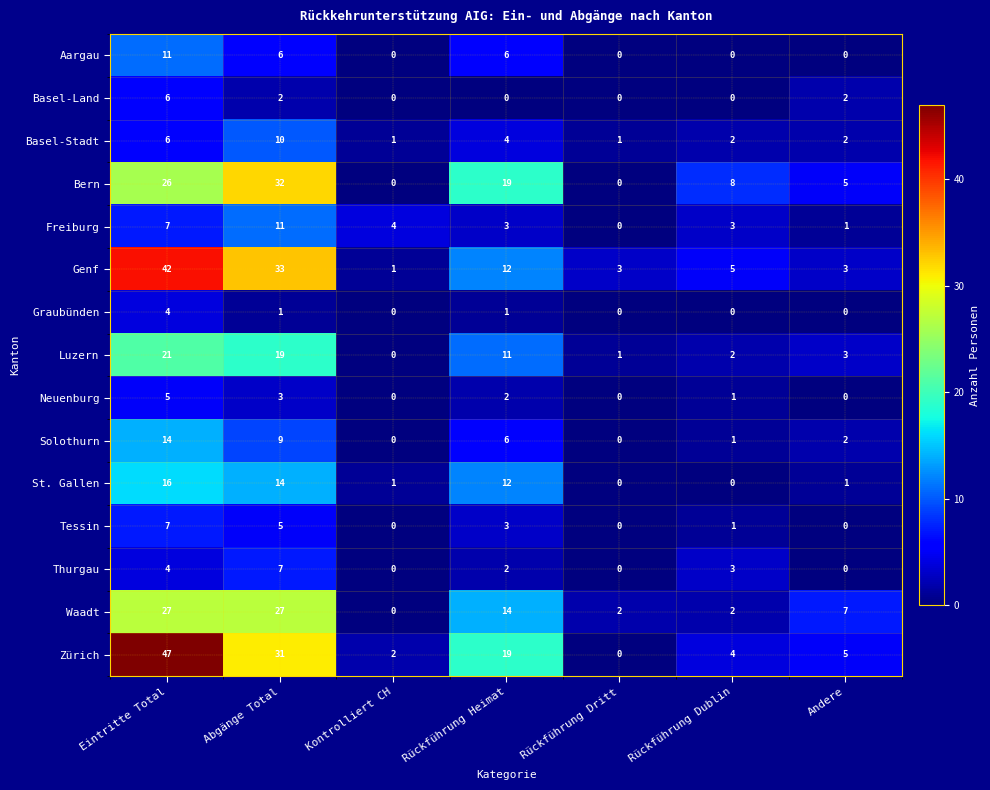

At how many categories does at least one series exceed 37?

1